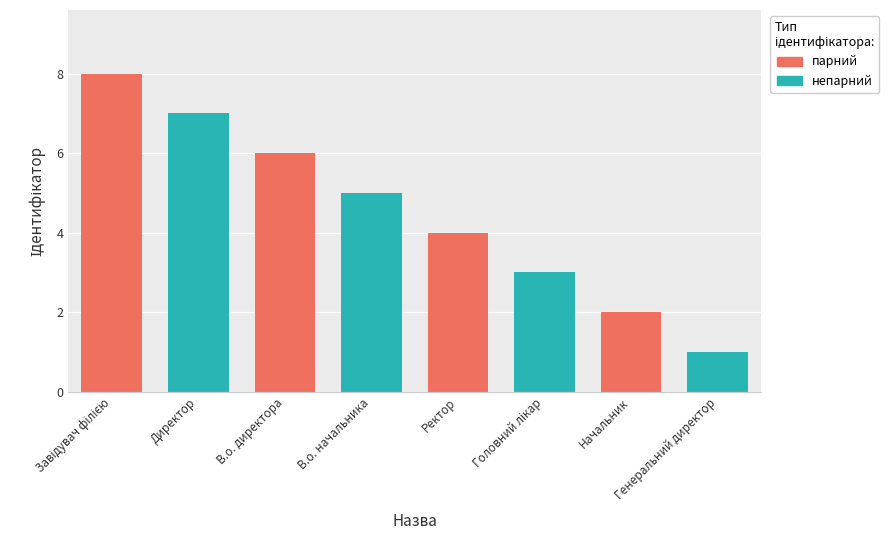

Which category has the lowest value across all series?

Генеральний директор